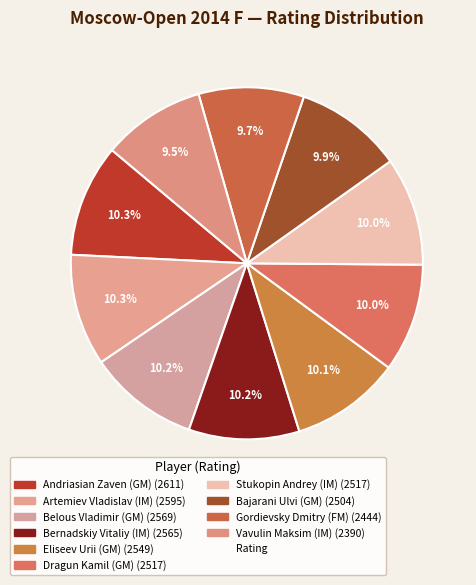

To the nearest percent, what is the difference between the largest and smallest slice percentages?

1%